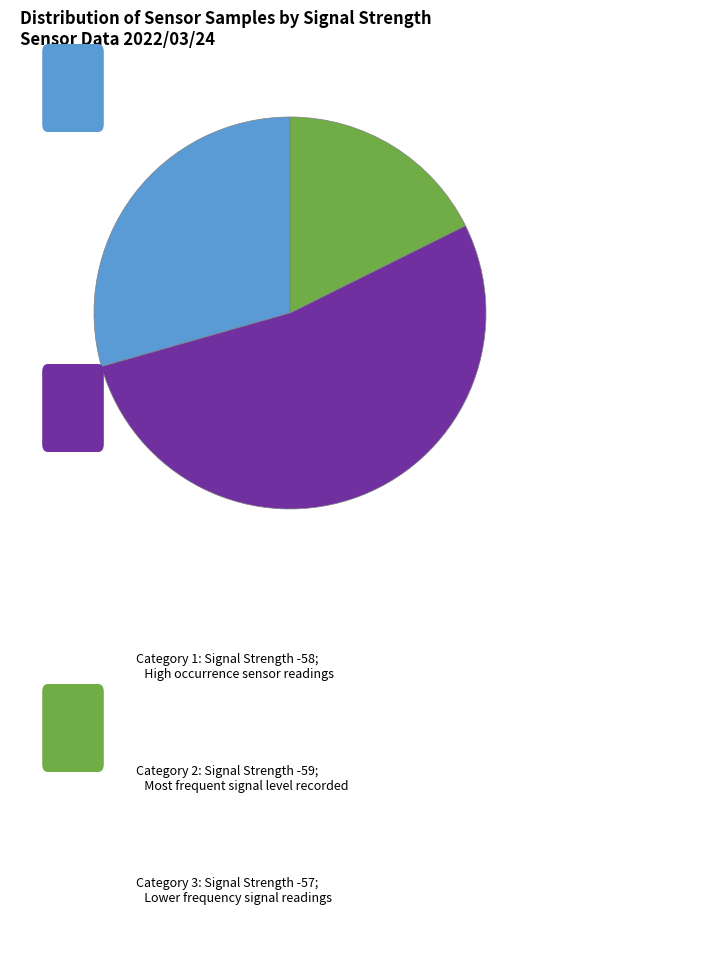

Is there a majority slice in this chart?

Yes